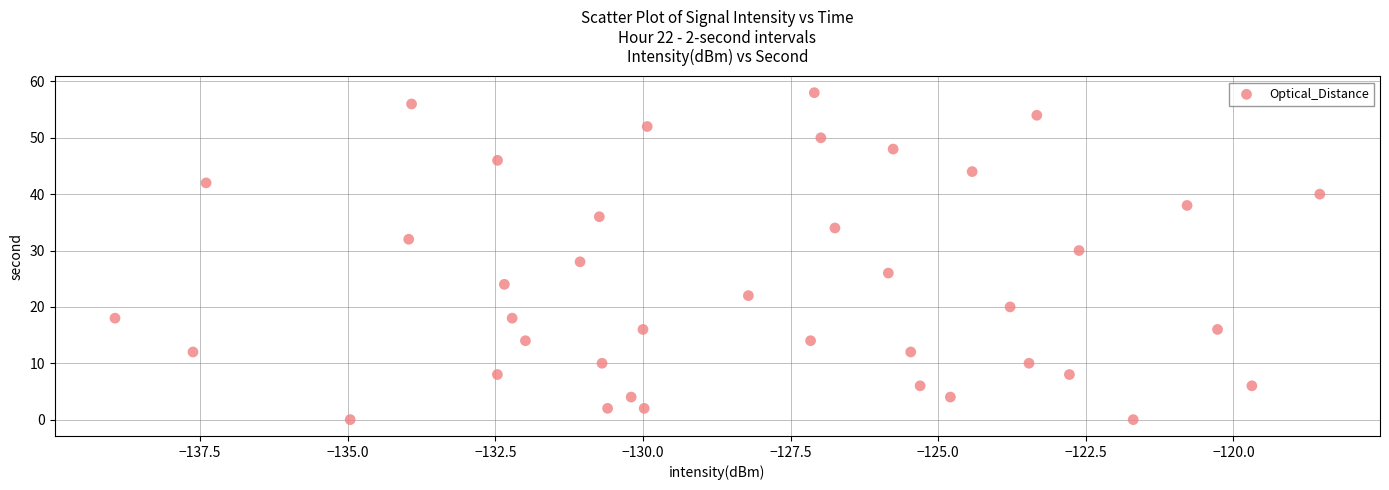

What is the range of Y values (max minus min)?

58